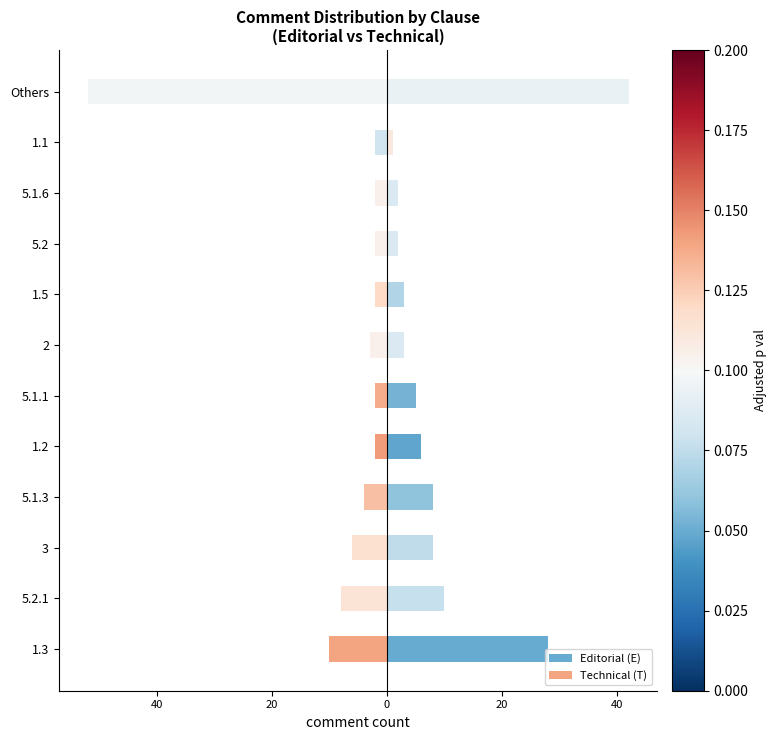

What are all the series names shown in the legend?

Editorial (E), Technical (T)